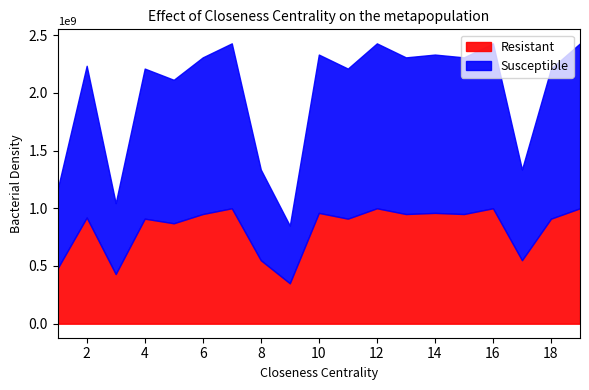

At which category does Resistant reach its first local peak?

2